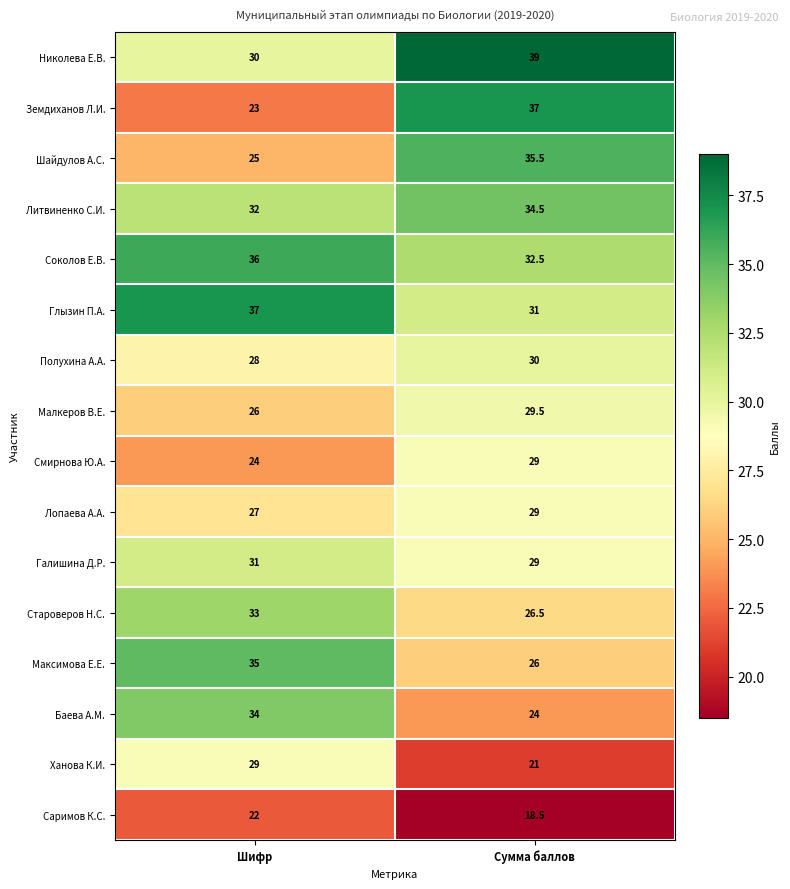

Is the value of Шайдулов А.С. at Сумма баллов greater than the value of Полухина А.А. at Шифр?

Yes